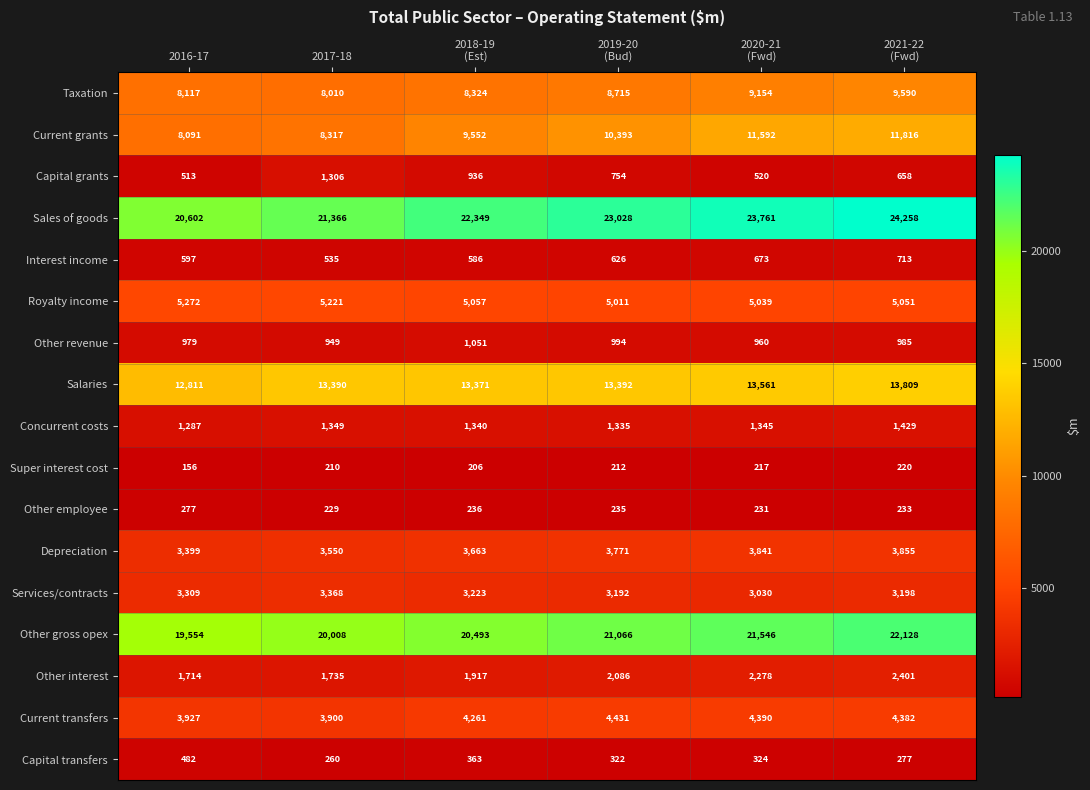

What is the total value across all series at 2016-17?

91087